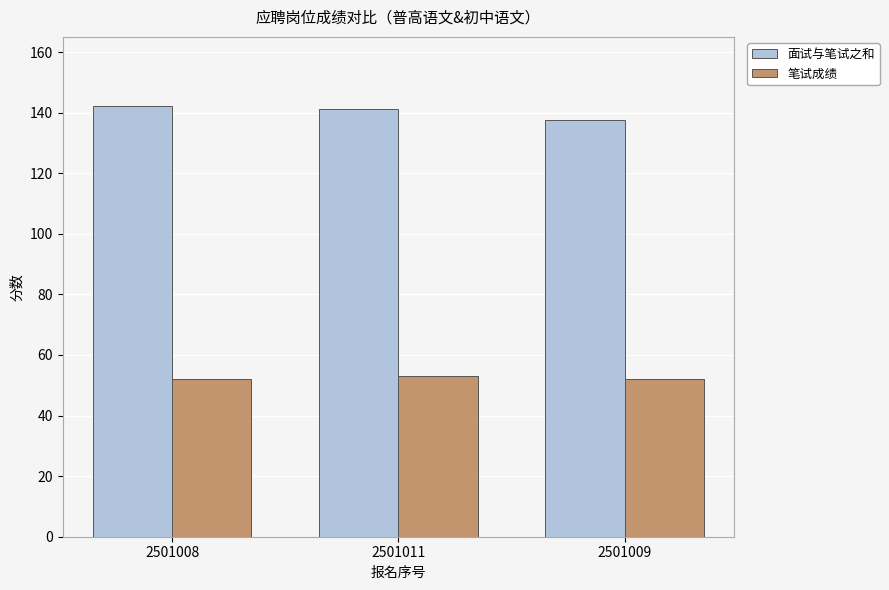

What value does the 笔试成绩 series have at 2501009?

52.0